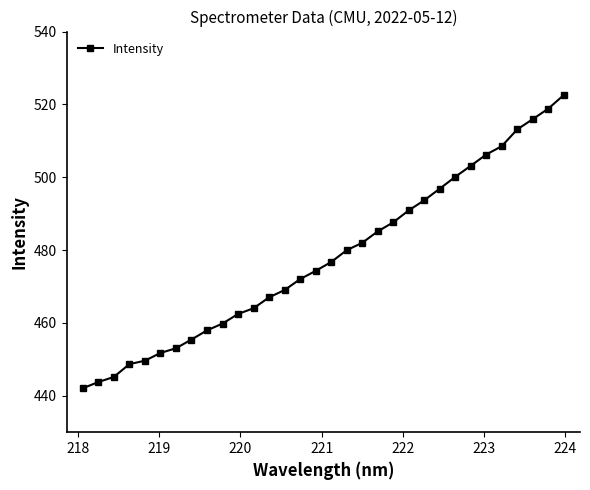

What is the minimum value shown in the chart?

442.1